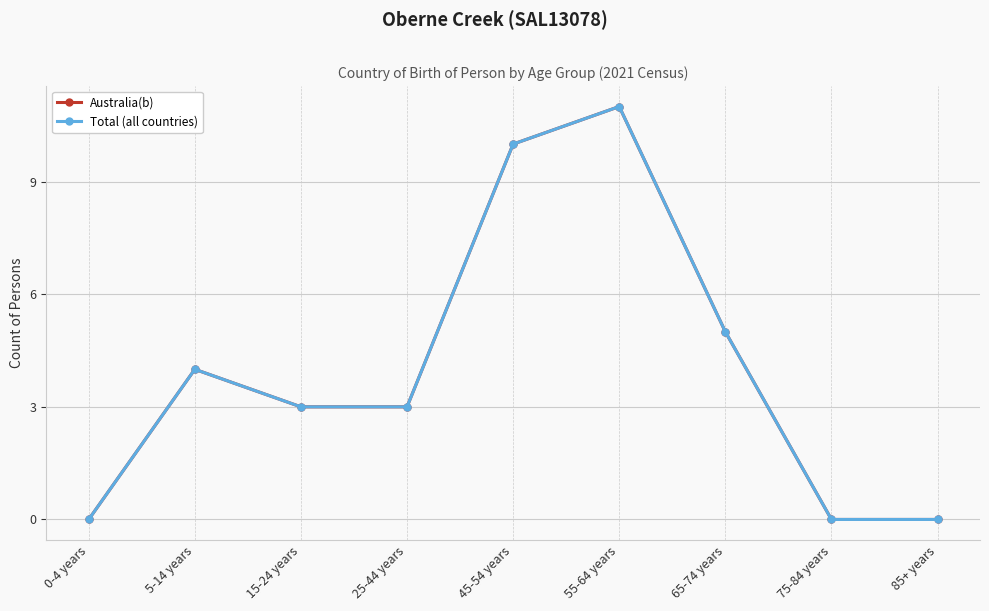

Does the chart have visible grid lines?

Yes